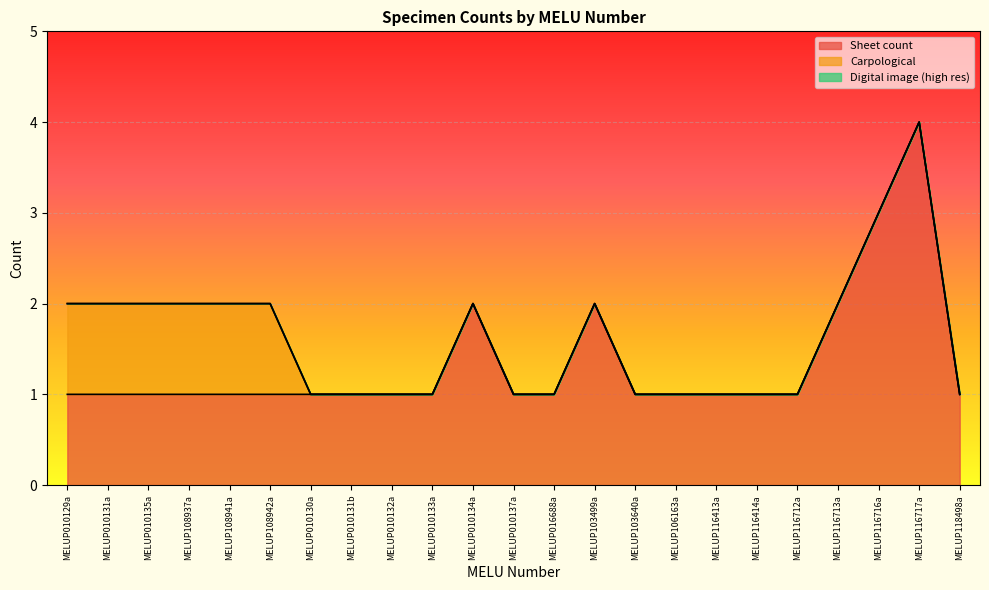

True or false: Carpological has more than 0 points higher than both neighbors.

False